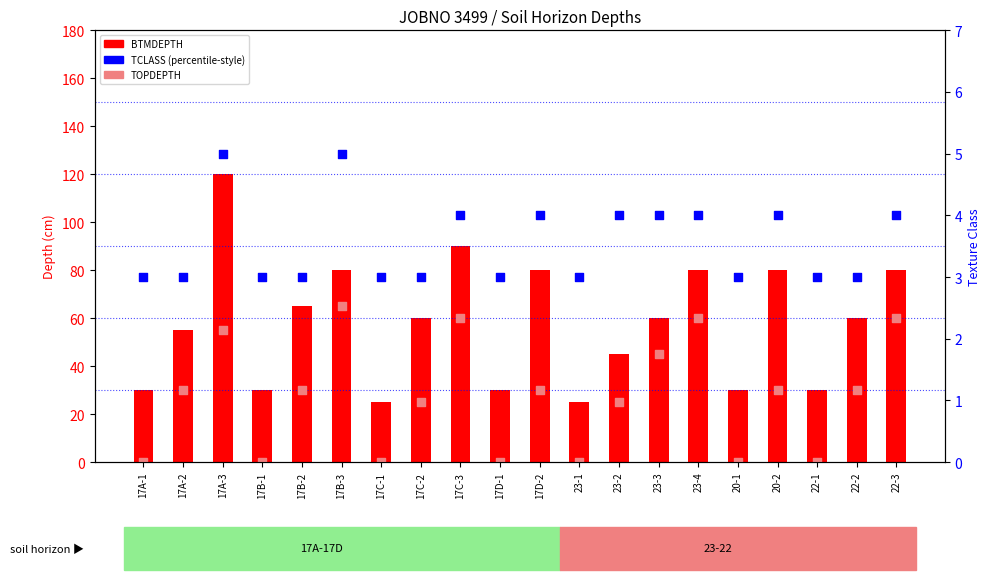

At how many categories does at least one series exceed 100?

1